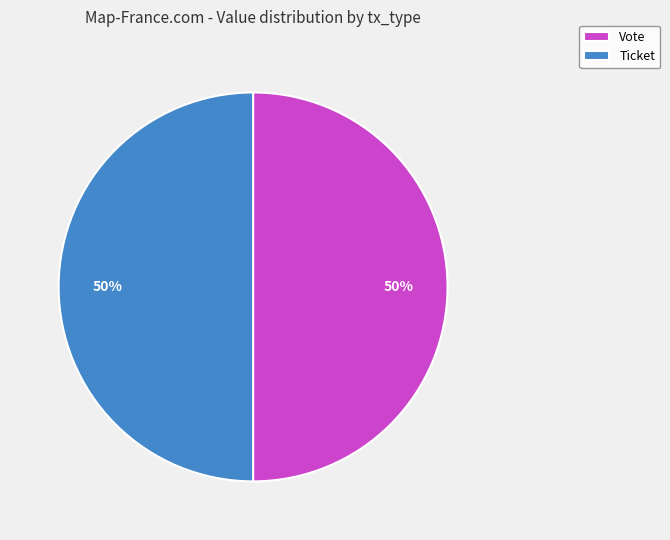

True or false: Vote accounts for 50% of the total.

True